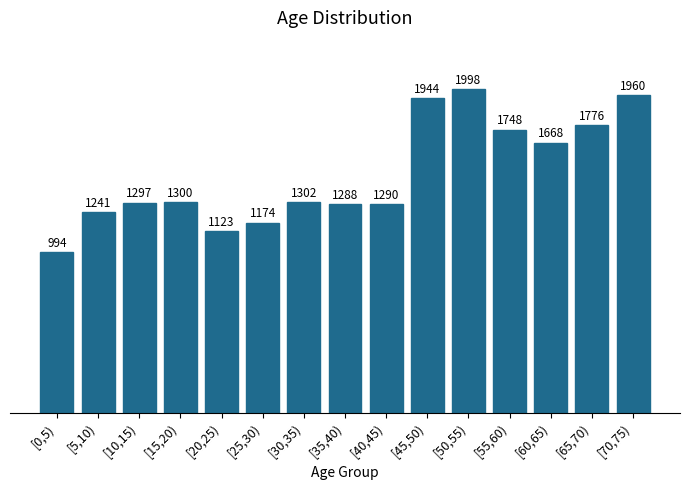

Reading left to right, transcribe all the data shown in this chart.

[0,5)=994	[5,10)=1241	[10,15)=1297	[15,20)=1300	[20,25)=1123	[25,30)=1174	[30,35)=1302	[35,40)=1288	[40,45)=1290	[45,50)=1944	[50,55)=1998	[55,60)=1748	[60,65)=1668	[65,70)=1776	[70,75)=1960